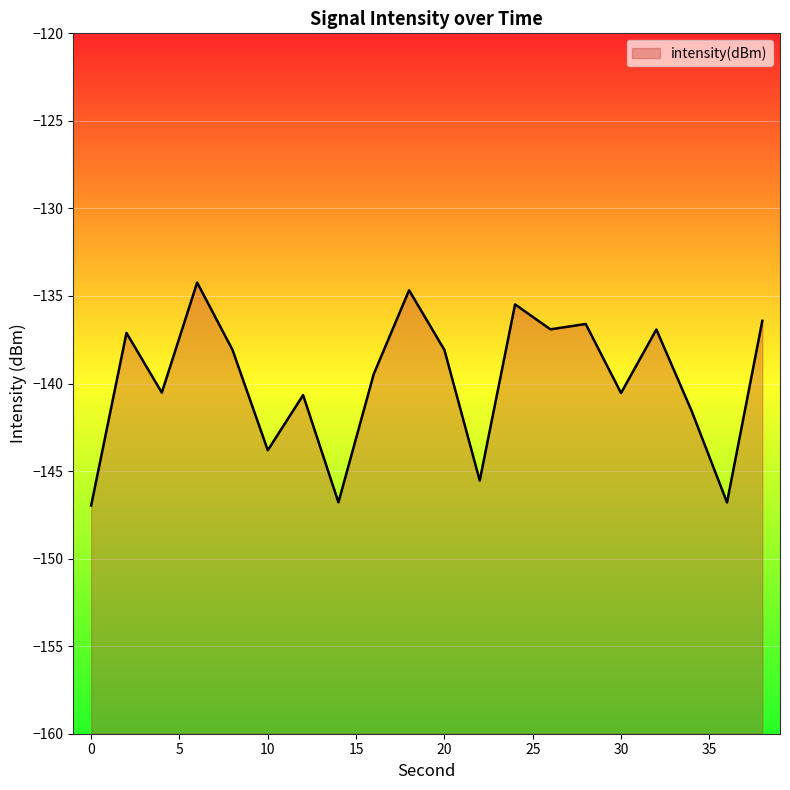

Does the chart display data point markers on the line(s)?

No